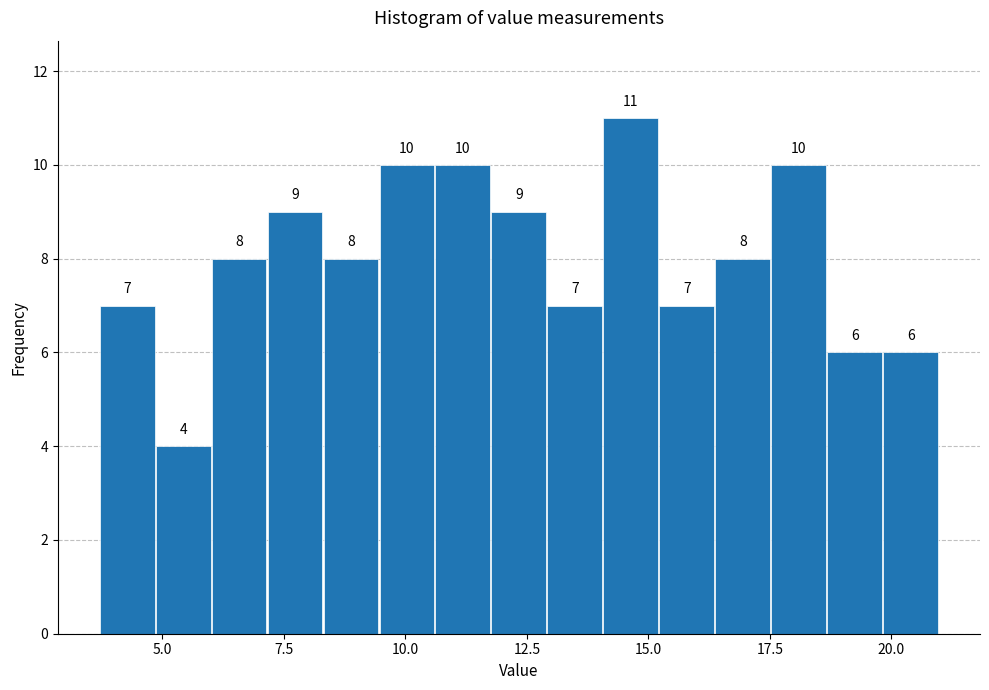

Around what value on the x-axis is the tallest bar? Give the approximate position of its centre, as read against the axis.

14.5